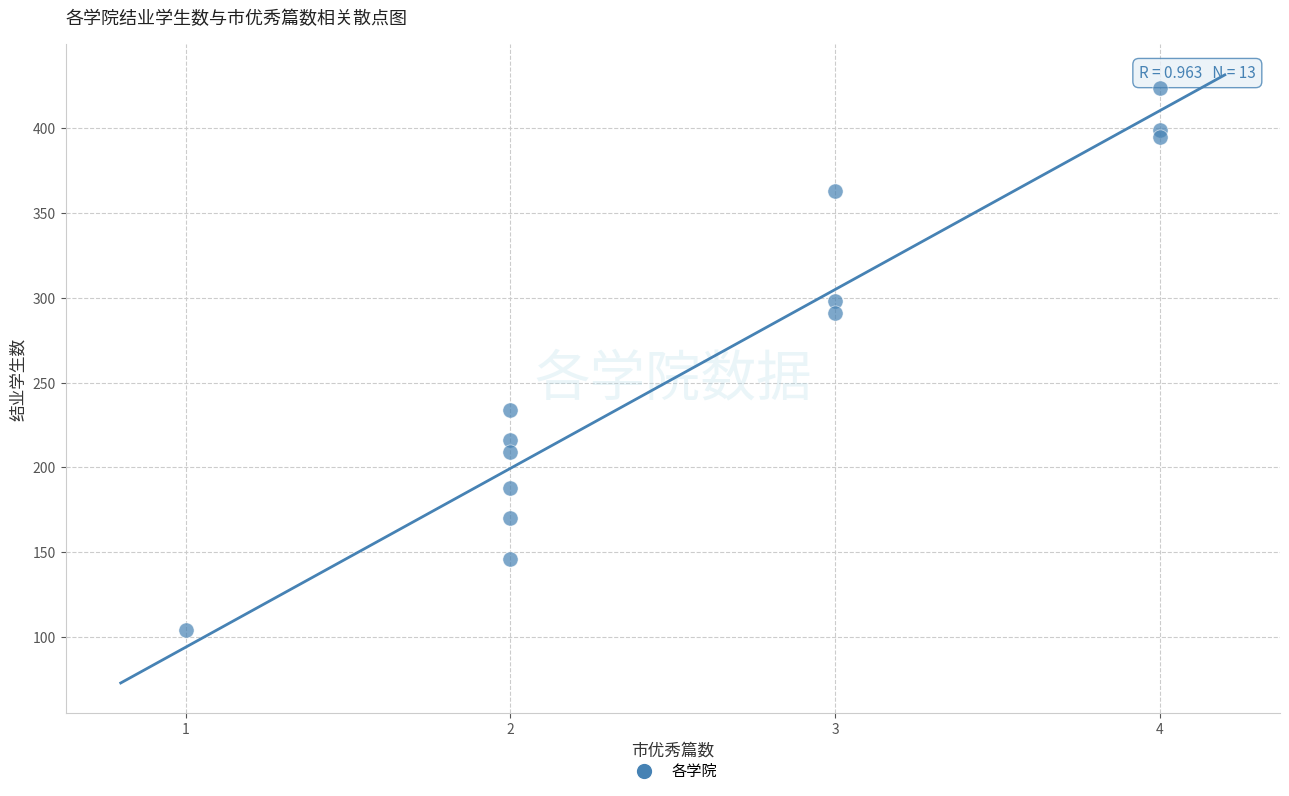

What is the range of Y values (max minus min)?

320